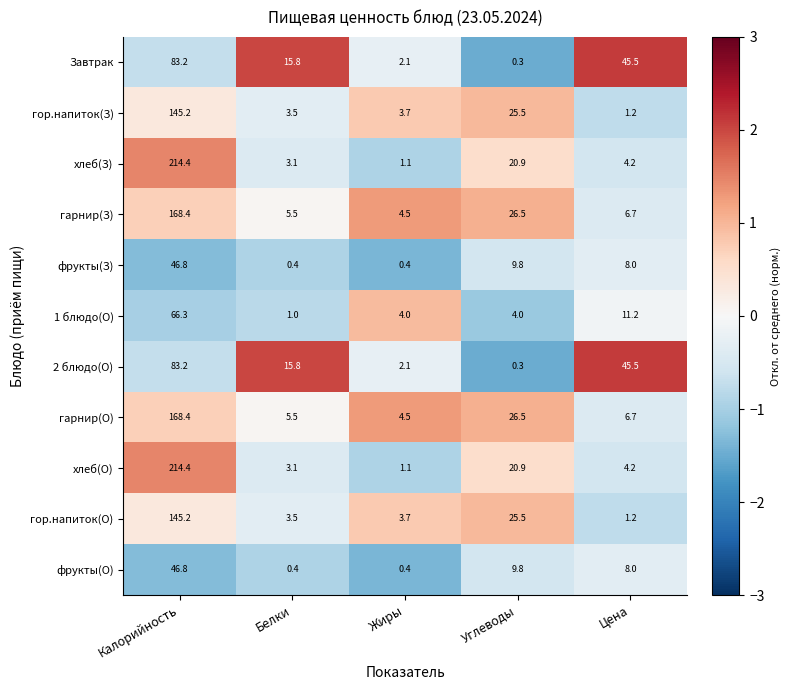

Rank the categories by хлеб(О) value from highest to lowest.

Калорийность, Углеводы, Цена, Белки, Жиры